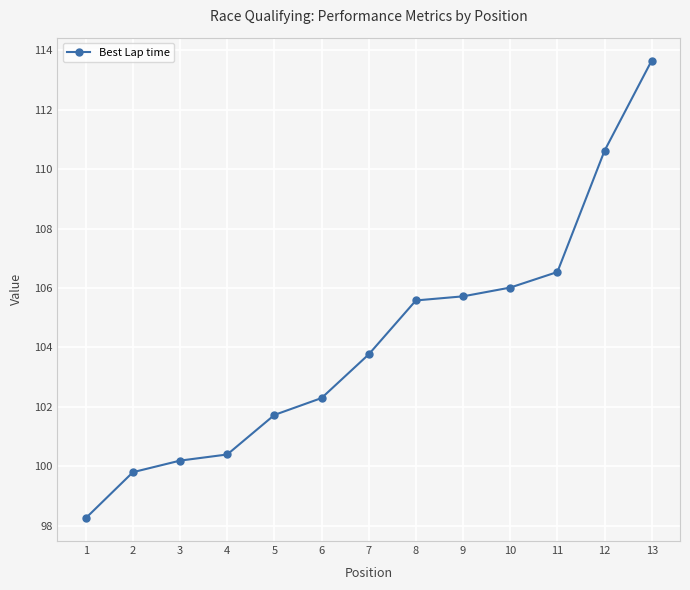

Reading left to right, list all the values displayed in this chart.

98.3	99.8	100.2	100.4	101.7	102.3	103.8	105.6	105.7	106.0	106.5	110.6	113.7